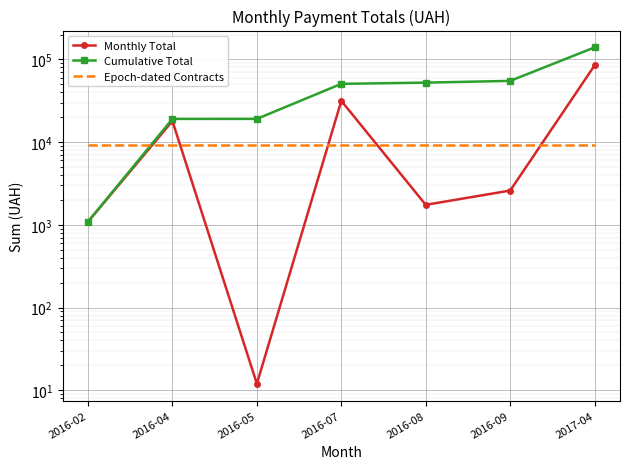

The Epoch-dated Contracts series shows 5248.0 at 2016-08. True or false?

False